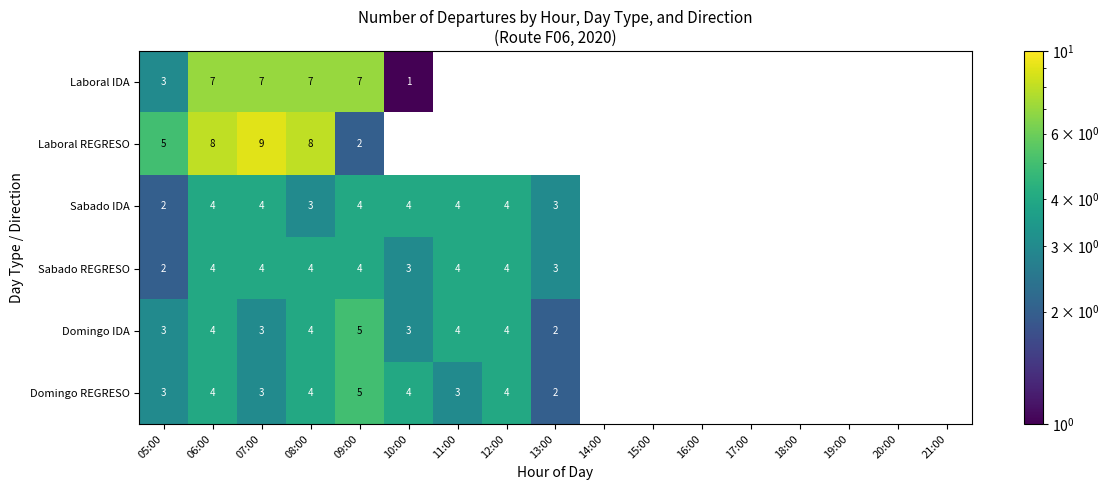

Is it true that Sabado IDA equals 3 at 08:00?

True